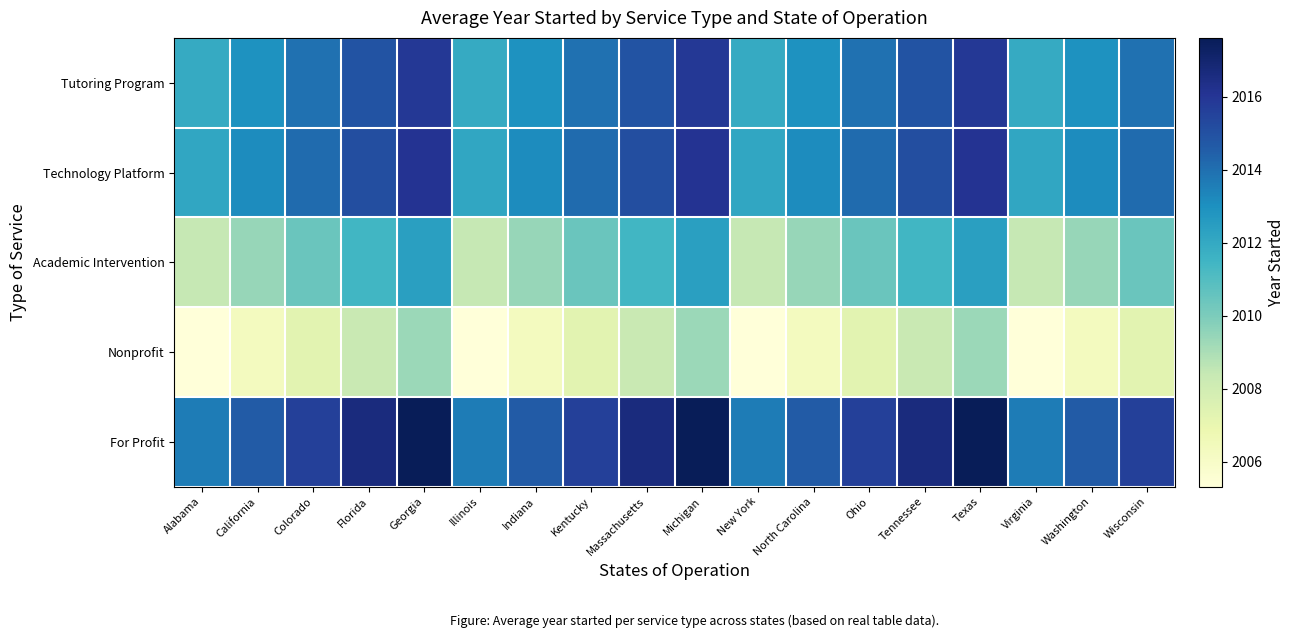

Which category has the highest value across all series?

Georgia